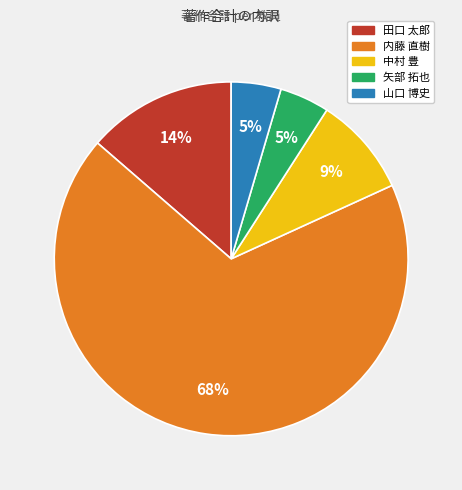

Is there any slice that represents more than half of the pie?

Yes